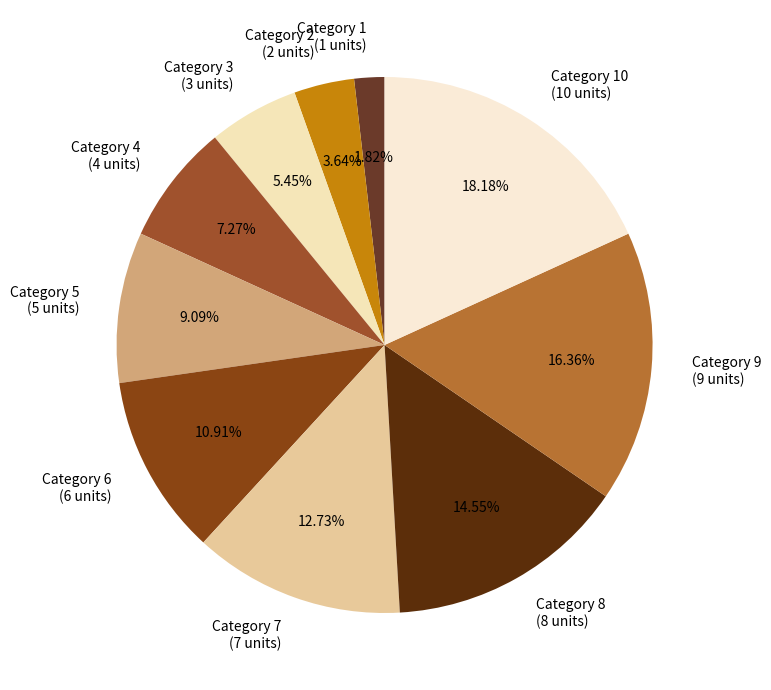

Which slice is the largest?

Category 10 (10 units)